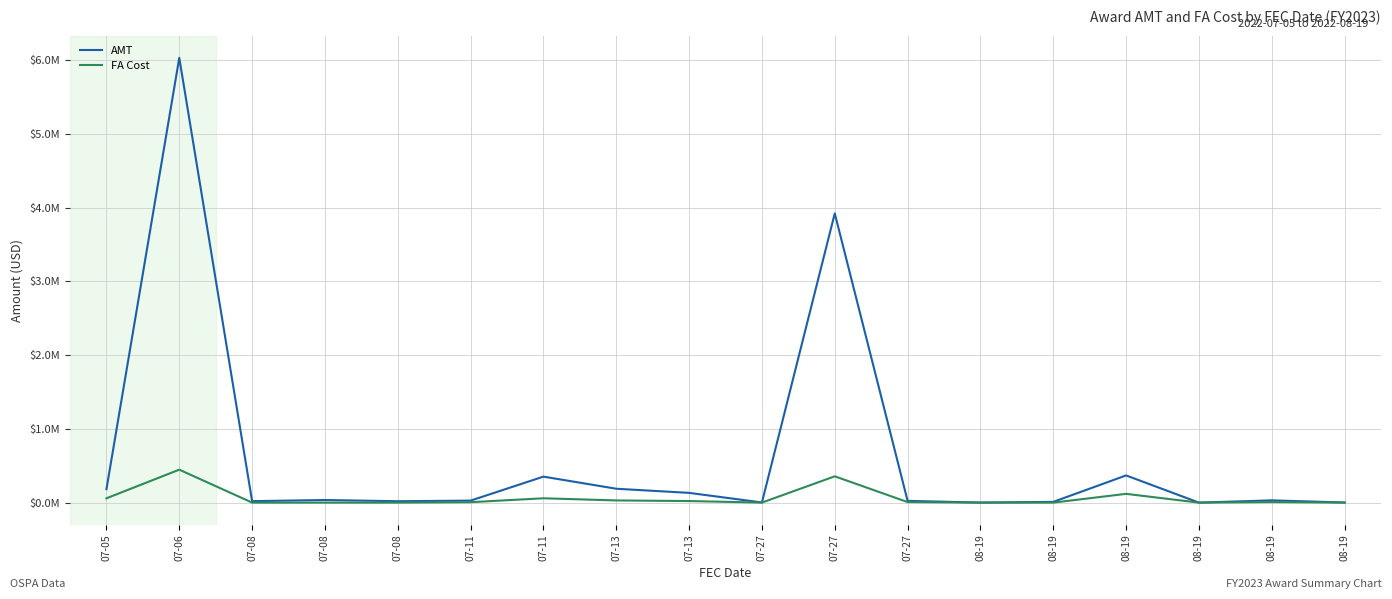

At which category is the sum across all series the highest?

07-06